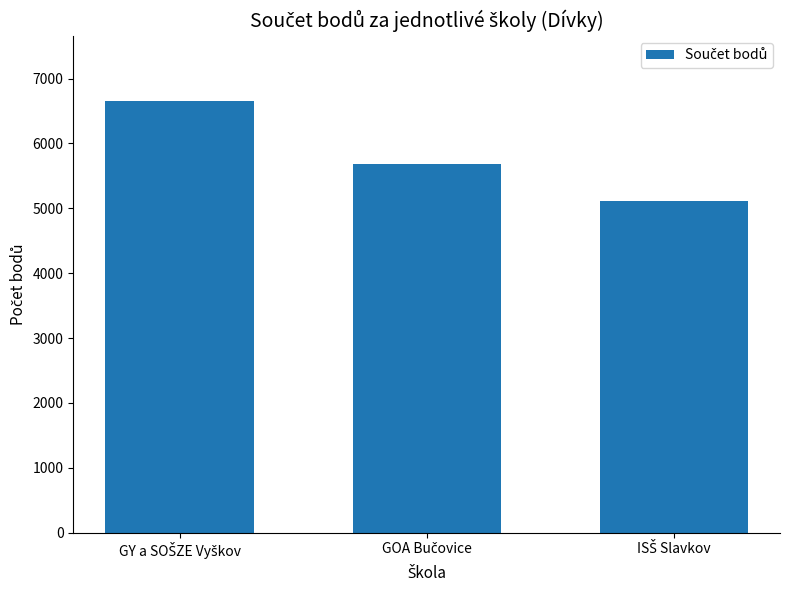

Reading left to right, list all the values displayed in this chart.

6659	5677	5114